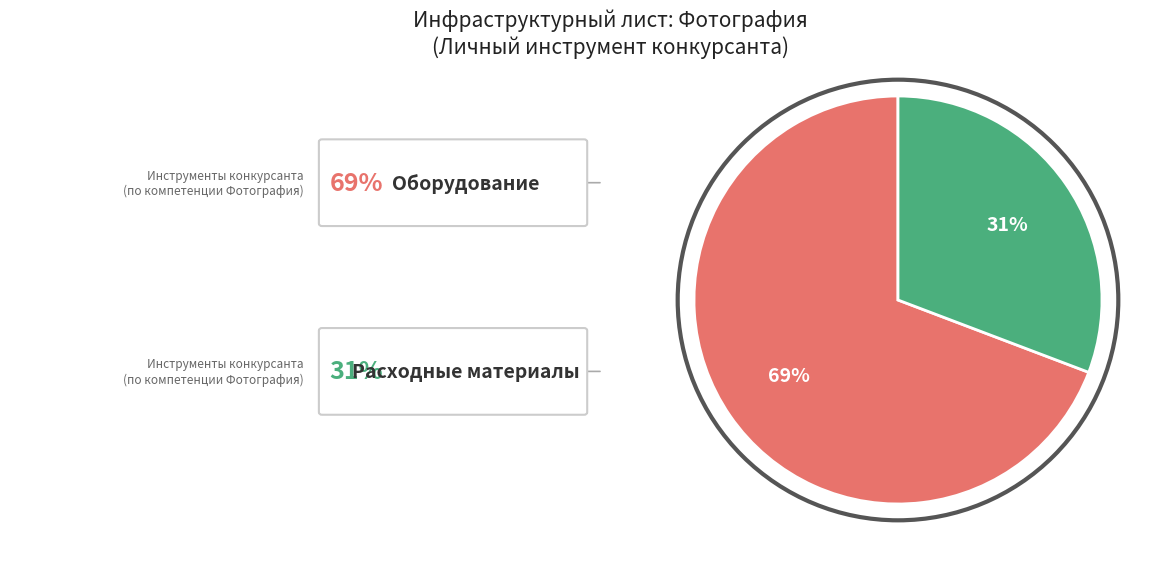

Is there a majority slice in this chart?

Yes